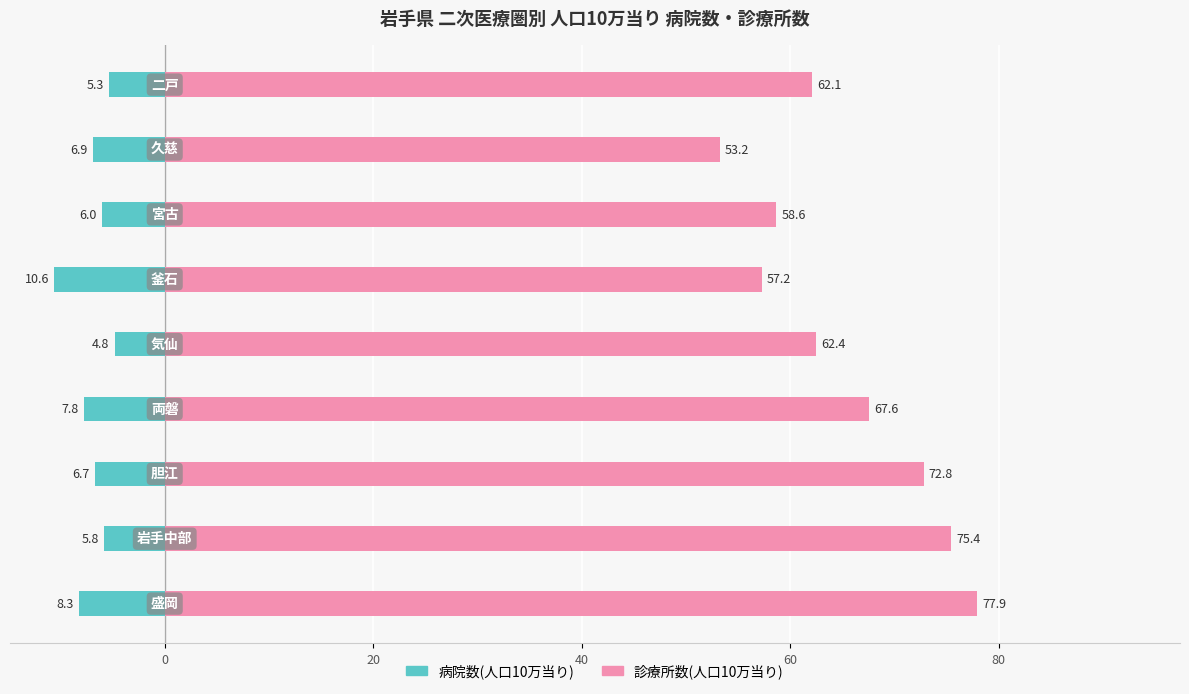

Which series has the largest total across all categories?

診療所数(人口10万当り)